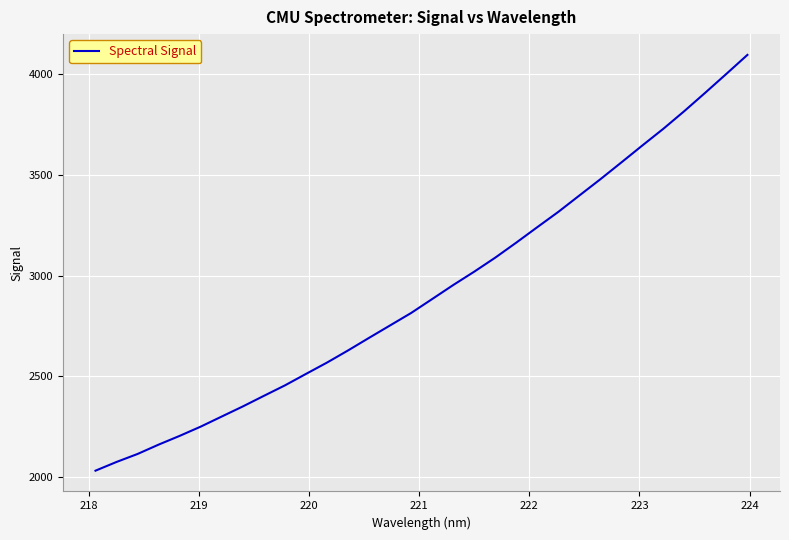

What is the difference between the maximum and minimum values?

2063.4